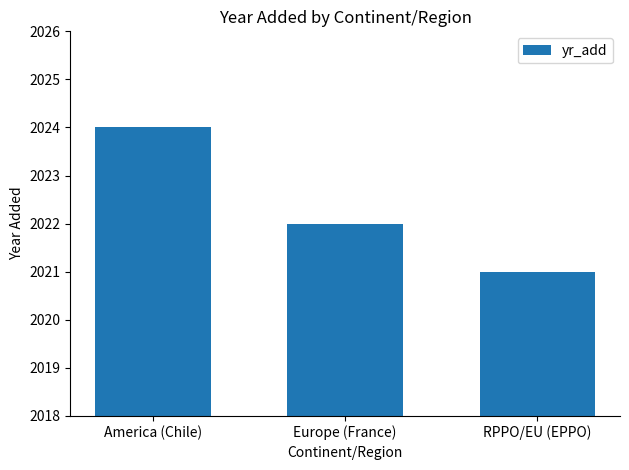

Are the bars horizontal?

No